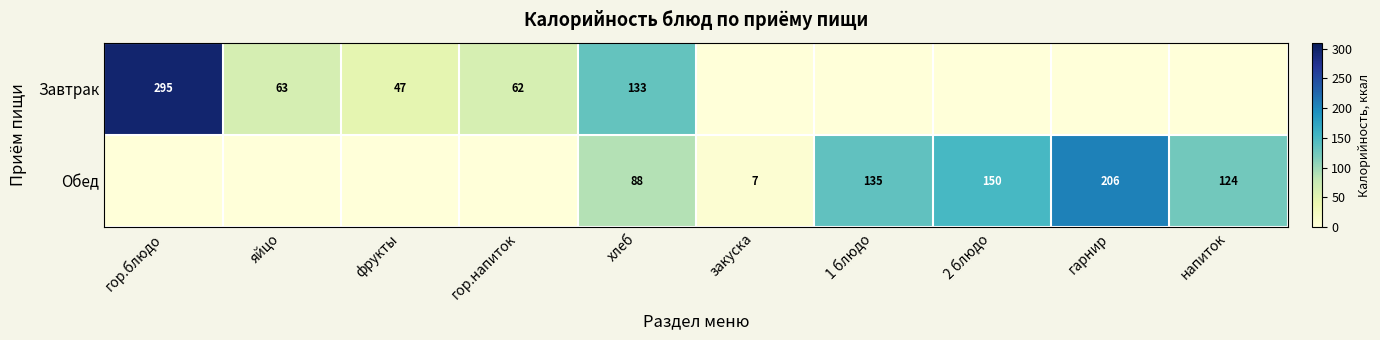

The value of Обед at 2 блюдо is 150. True or false?

True